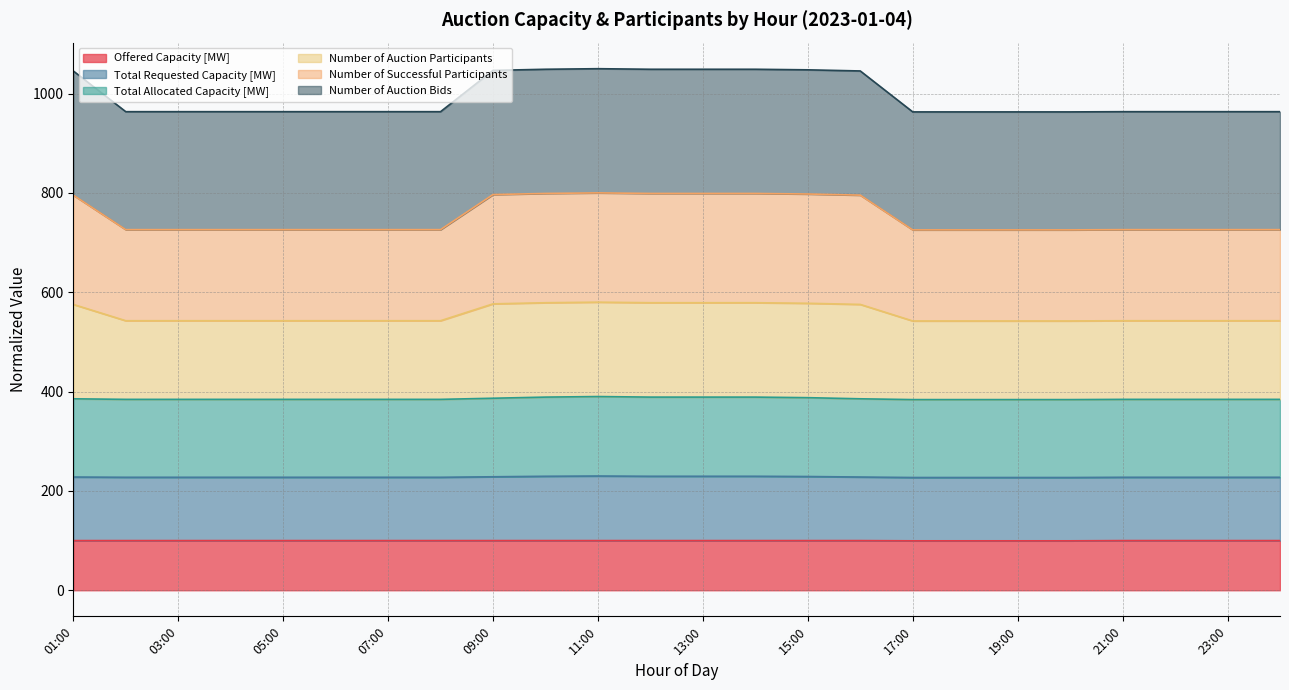

True or false: Number of Auction Participants and Total Requested Capacity [MW] intersect in this chart.

False